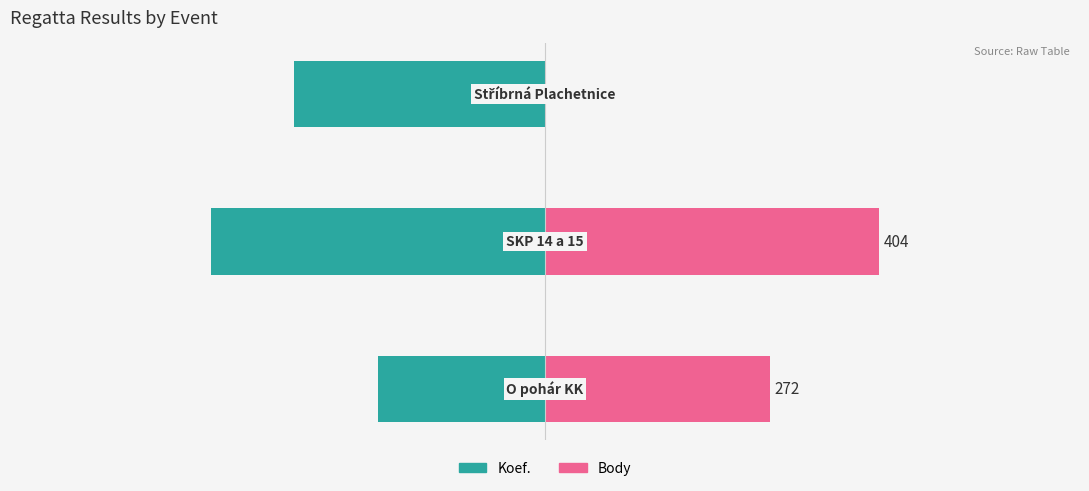

How many series are shown in this chart?

2